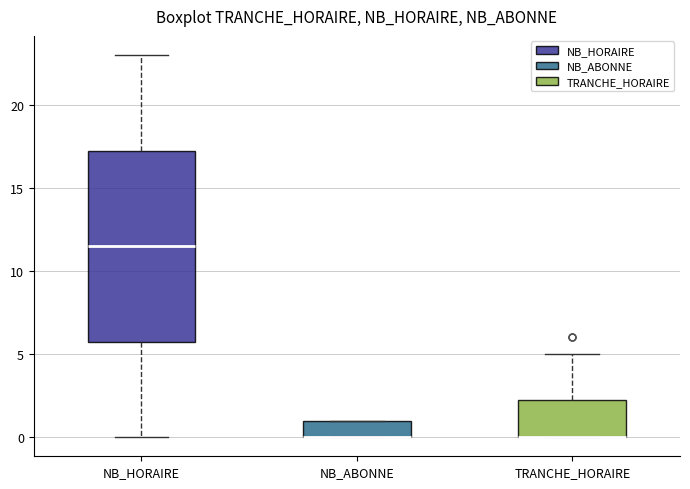

Reading left to right, transcribe this box plot: for each box, give where its median line is, the range the box spans, and where its two whiskers end, as read against the y-axis. The values are not printed on the chart, so give them approximately, as read against the axis.

NB_HORAIRE: median 11.5, box 6.0 to 17.5, whiskers 0.0 to 23.0
NB_ABONNE: median 0.0 (drawn on the box's lower edge), box 0.0 to 1.0, whiskers 0.0 to 1.0
TRANCHE_HORAIRE: median 0.0 (drawn on the box's lower edge), box 0.0 to 2.5, whiskers 0.0 to 5.0